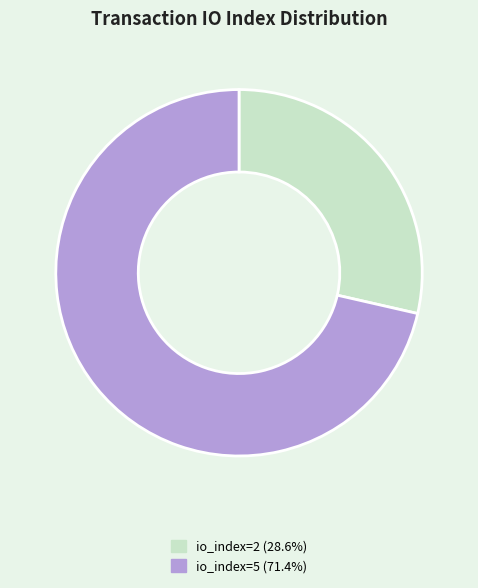

Is the sum of io_index=5 and io_index=2 greater than half?

Yes